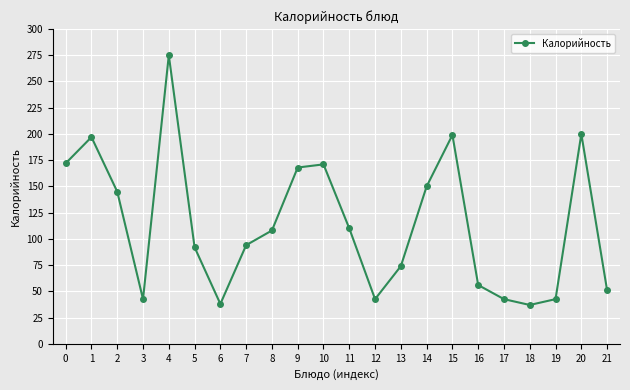

How many points are higher than both their immediate neighbors (excluding endpoints)?

5